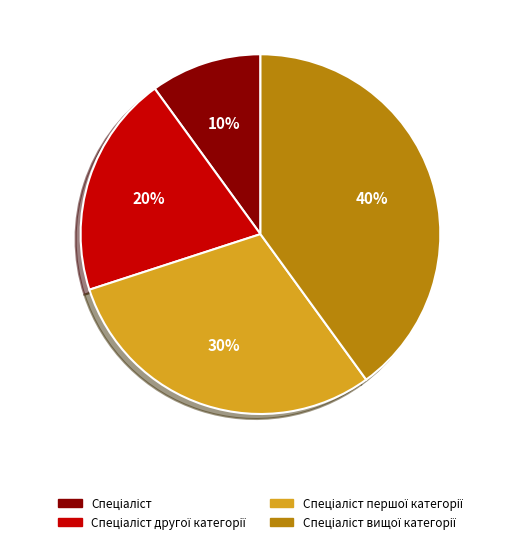

To the nearest percent, what is the average slice percentage?

25%